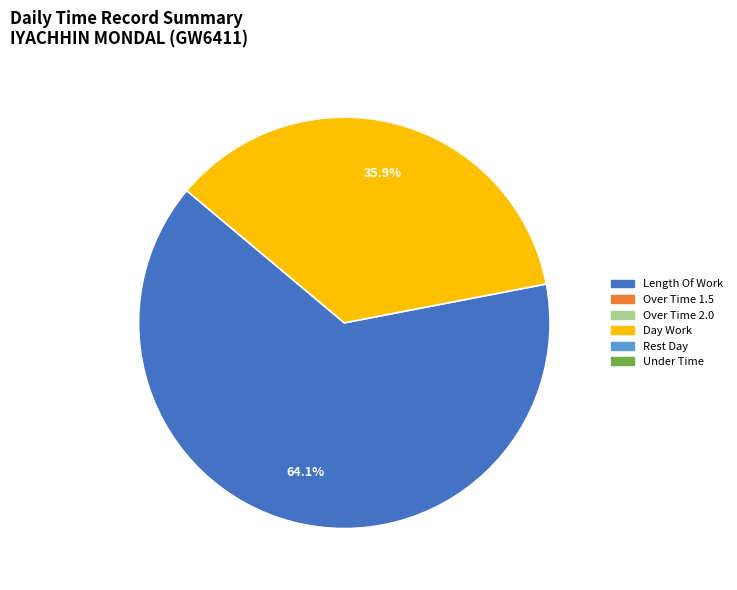

Is there any slice that represents more than half of the pie?

Yes